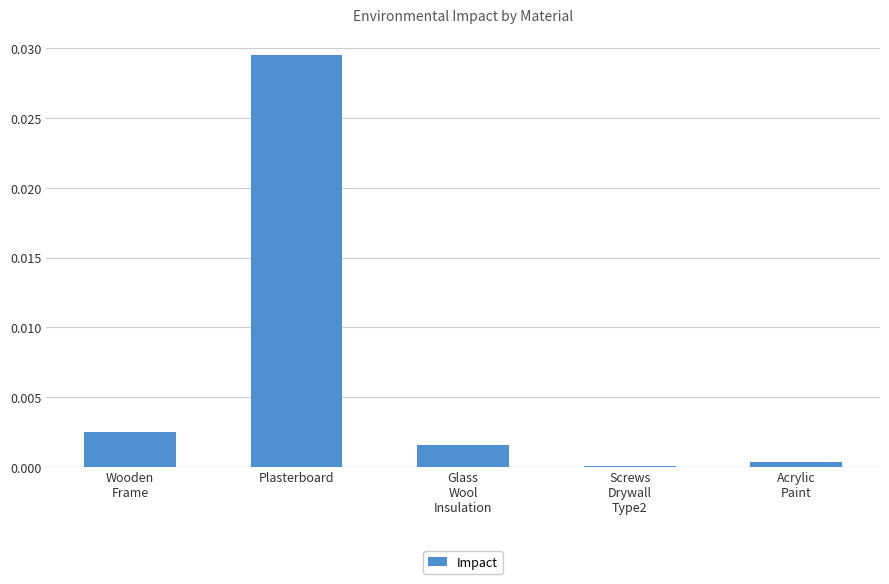

How many data points does each series have?

5